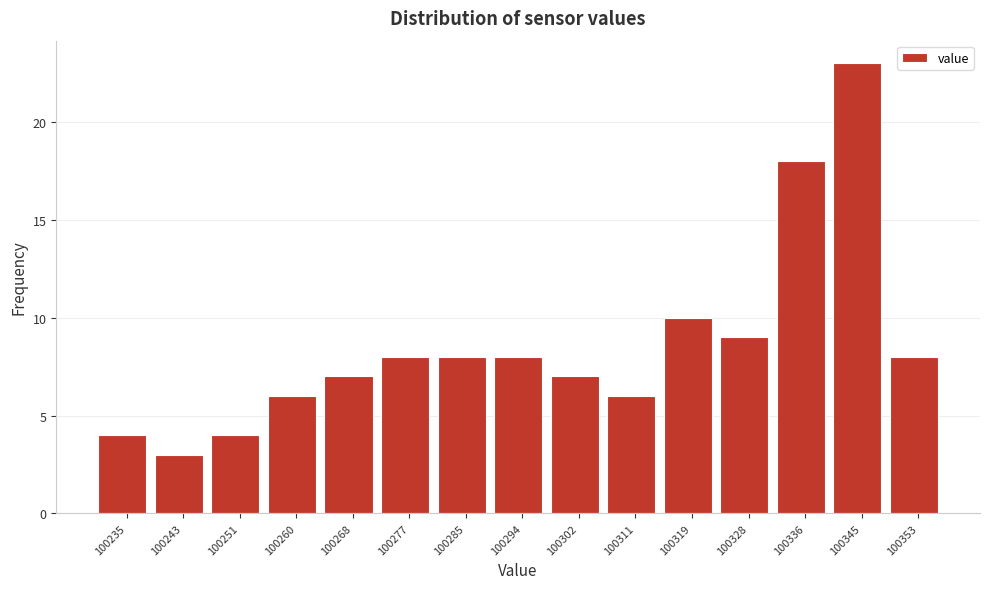

Reading left to right, transcribe all the data shown in this chart.

4	3	4	6	7	8	8	8	7	6	10	9	18	23	8